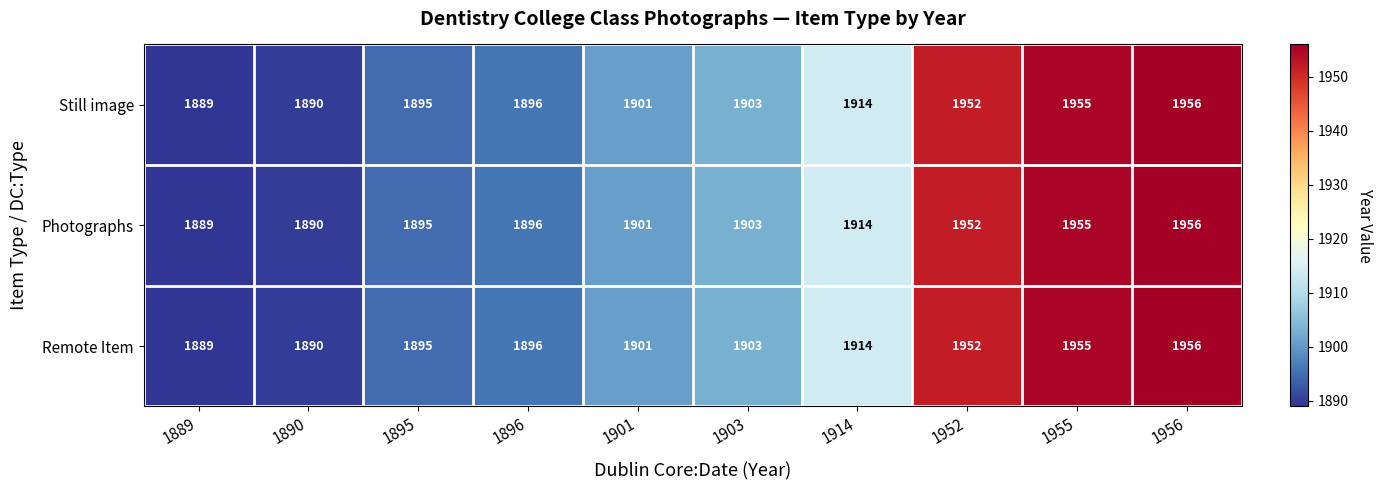

What value does the Still image series have at 1890, to the nearest 5?

1890